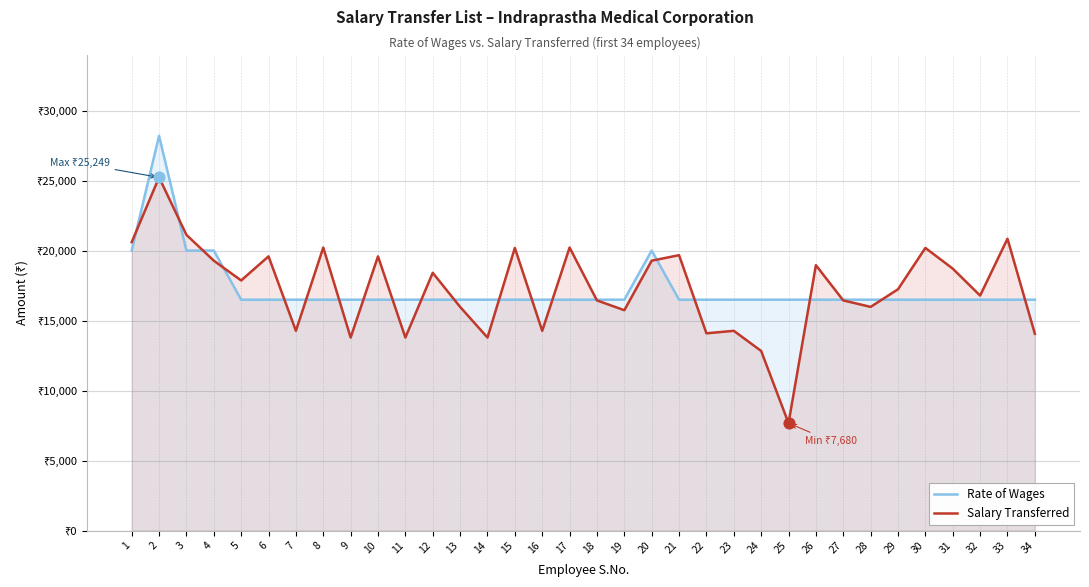

Which series contains the lowest Y value?

Salary Transferred